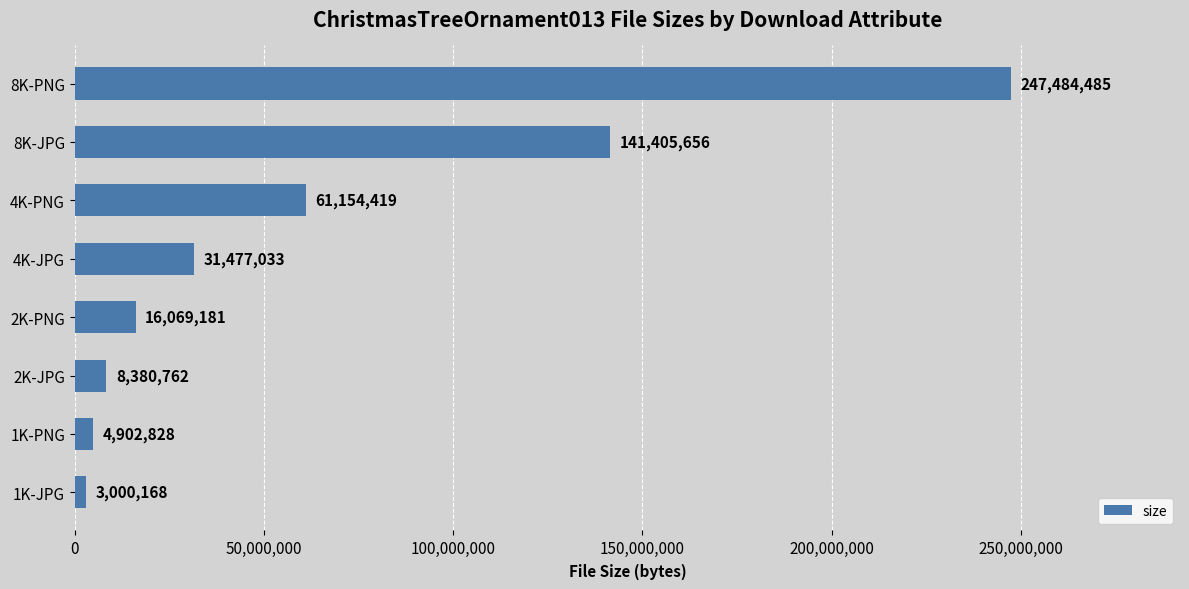

What is the sum of the values at 1K-PNG and 4K-JPG?

36379861